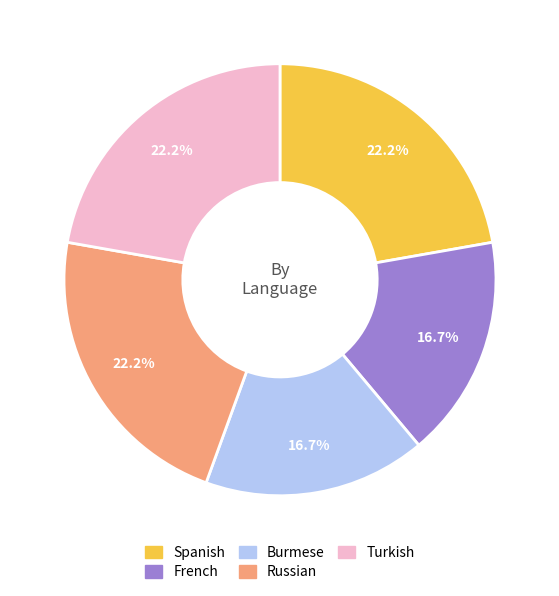

Does any single category account for the majority?

No